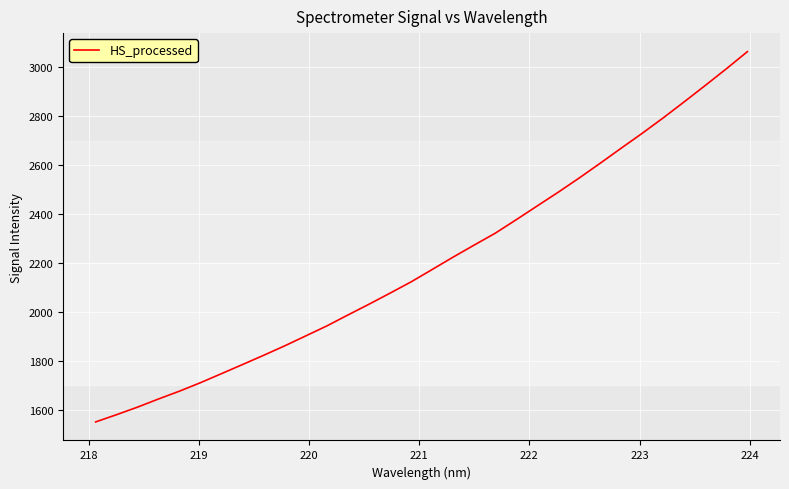

What is the greatest value displayed?

3064.8